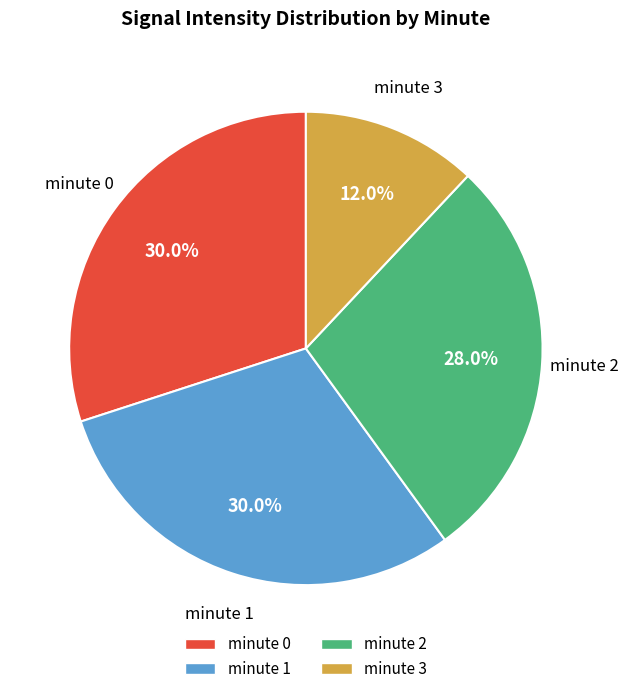

Combined, what portion of the pie is minute 1 and minute 3?

42.0%